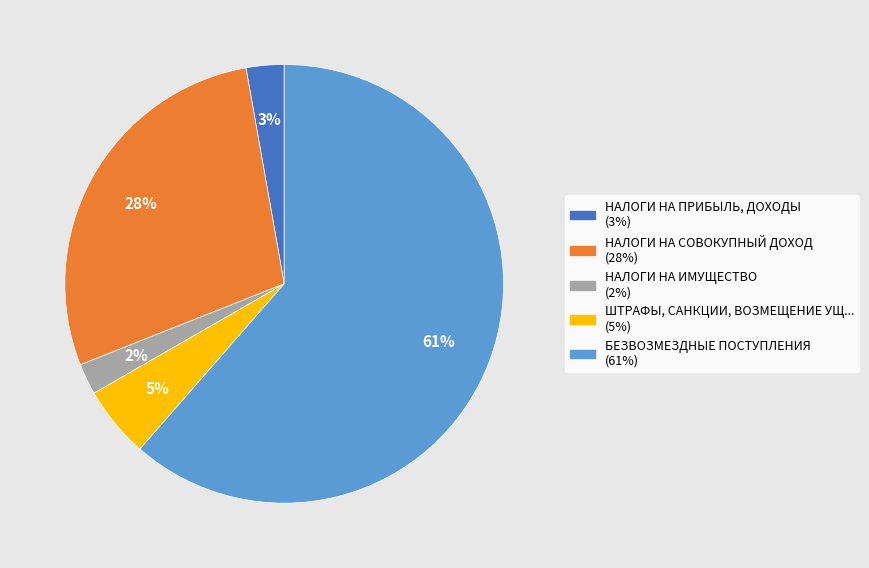

To the nearest percent, what is the average slice percentage?

20%